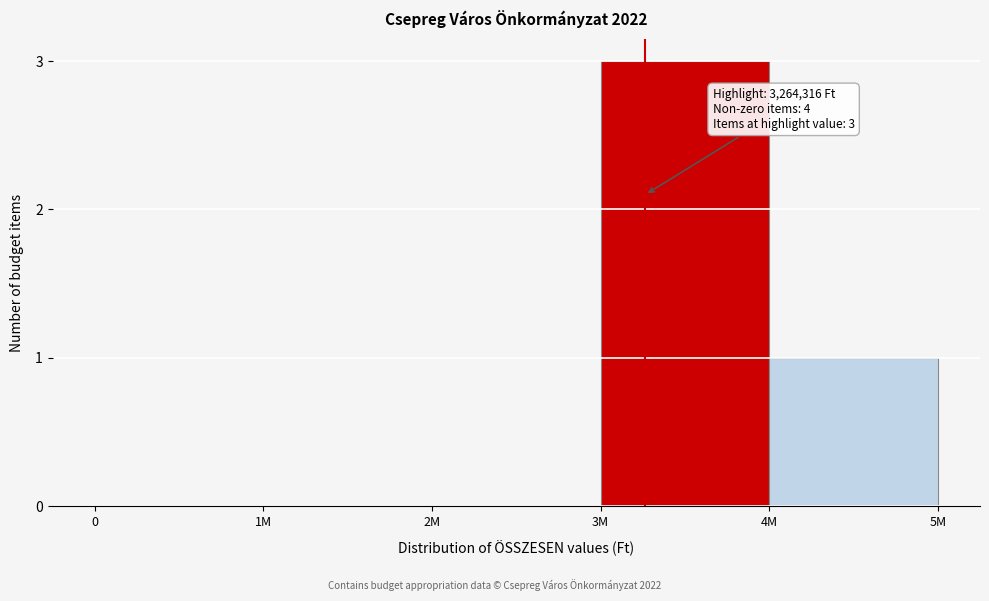

Reading right to left, list all the values displayed in this chart.

4M=1	3M=3	2M=0	1M=0	0=0